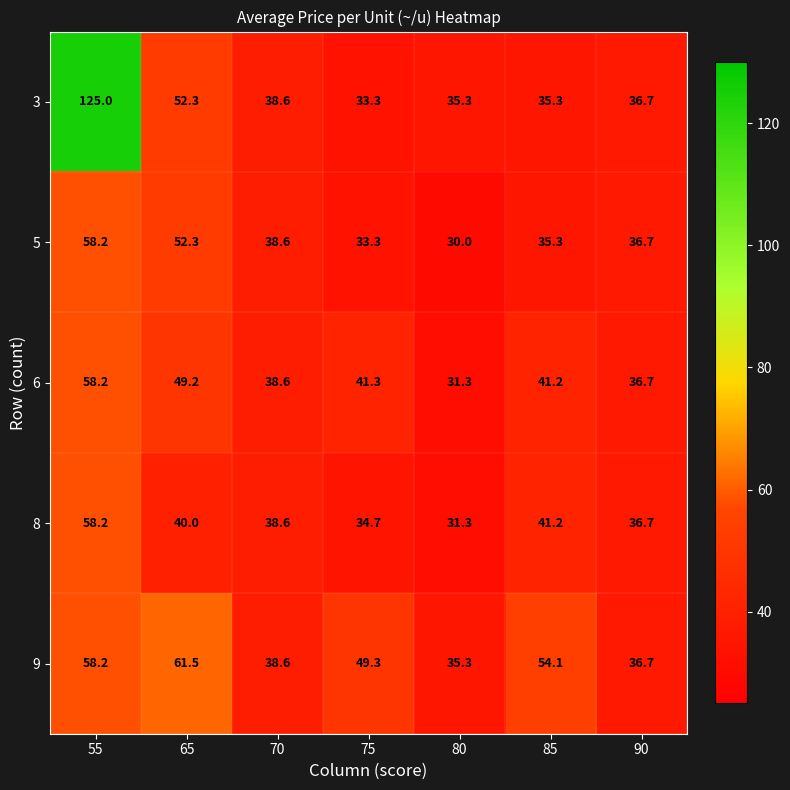

Which label corresponds to the largest value in the chart?

55